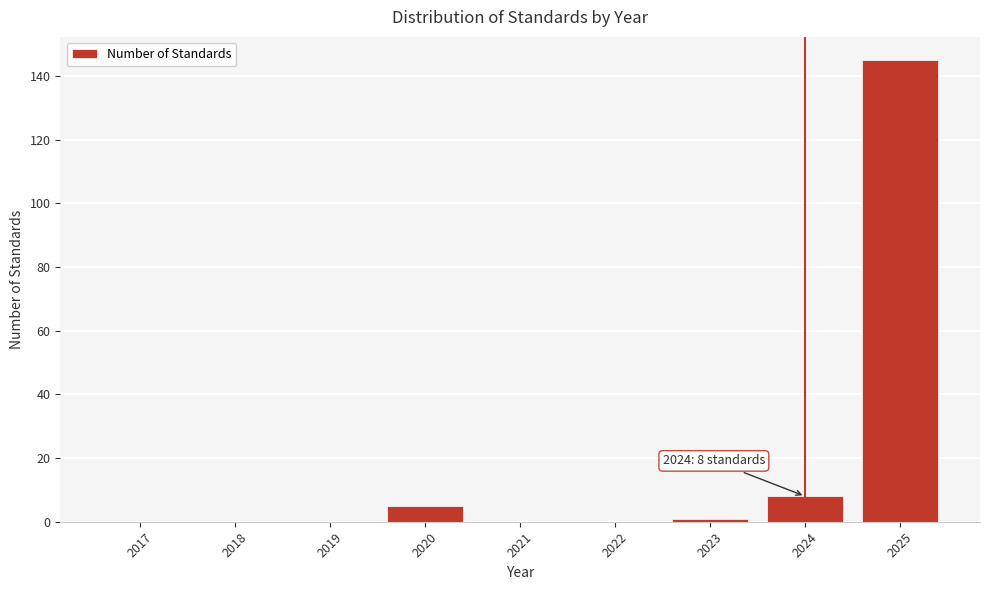

Reading left to right, extract all data points from this chart.

2017=0	2018=0	2019=0	2020=5	2021=0	2022=0	2023=1	2024=8	2025=145